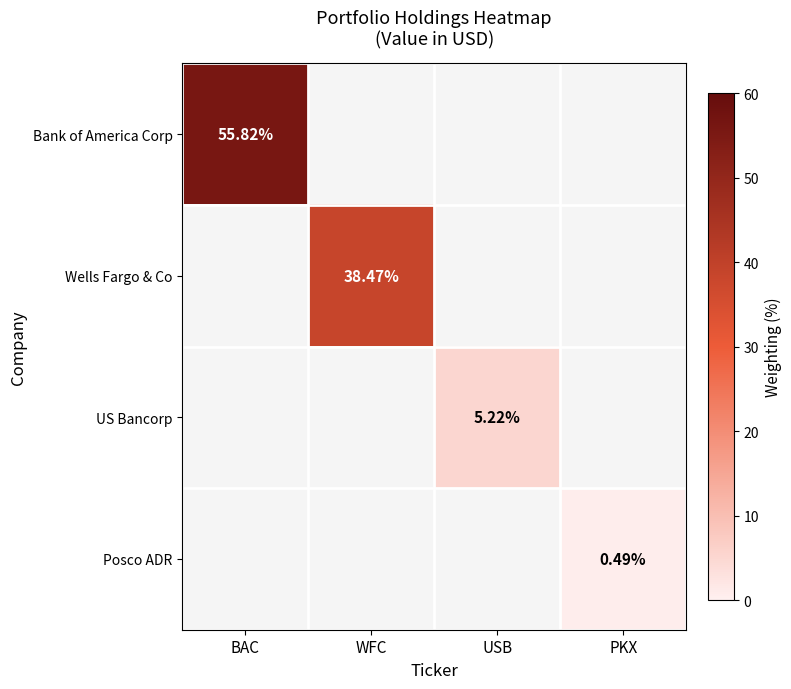

Which series has the largest range (max minus min)?

Bank of America Corp